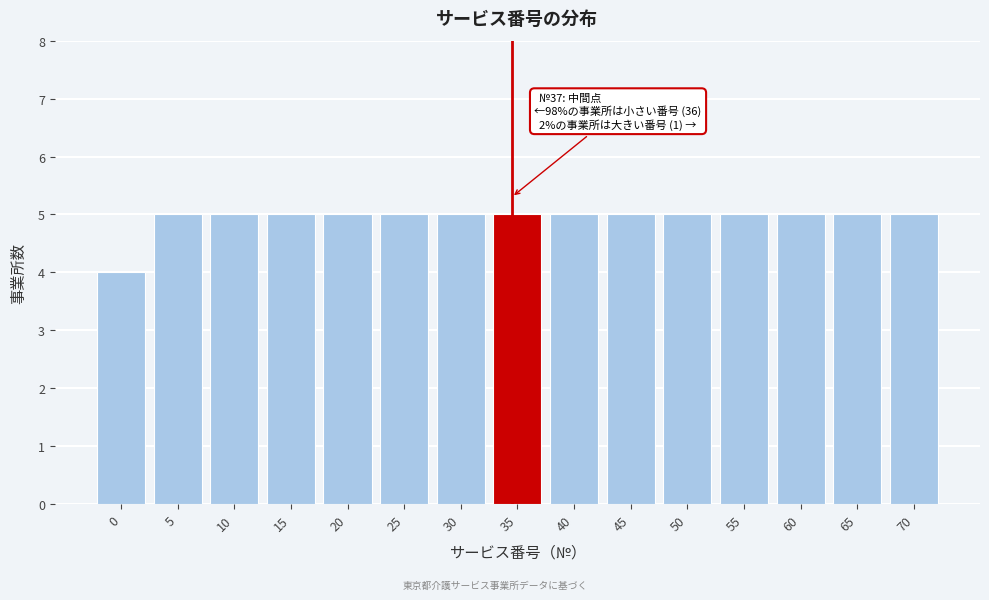

Reading left to right, list all the values displayed in this chart.

4	5	5	5	5	5	5	5	5	5	5	5	5	5	5